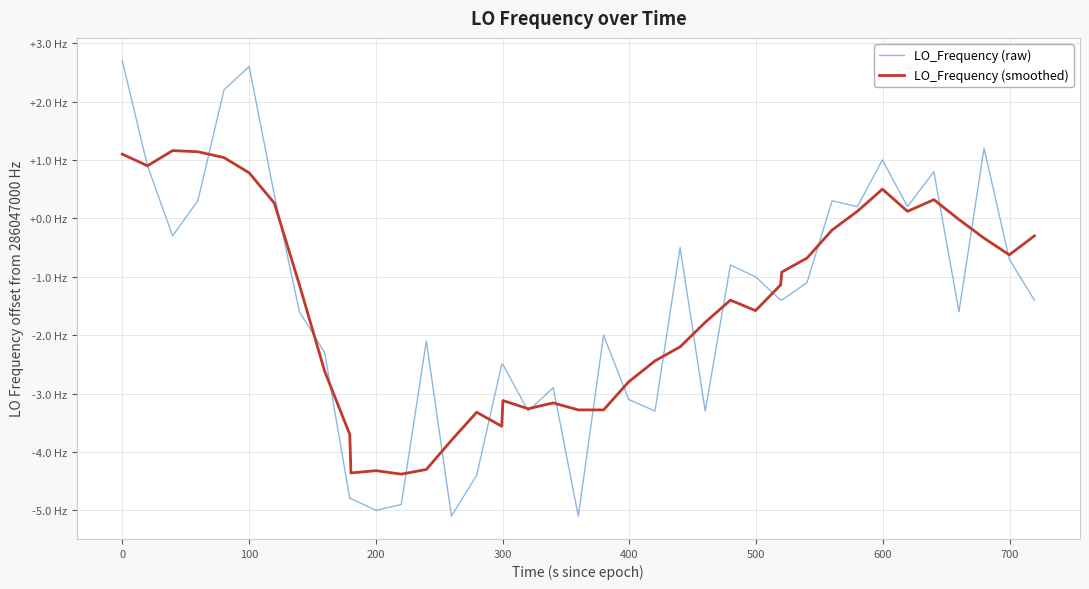

What are all the series names shown in the legend?

LO_Frequency (raw), LO_Frequency (smoothed)